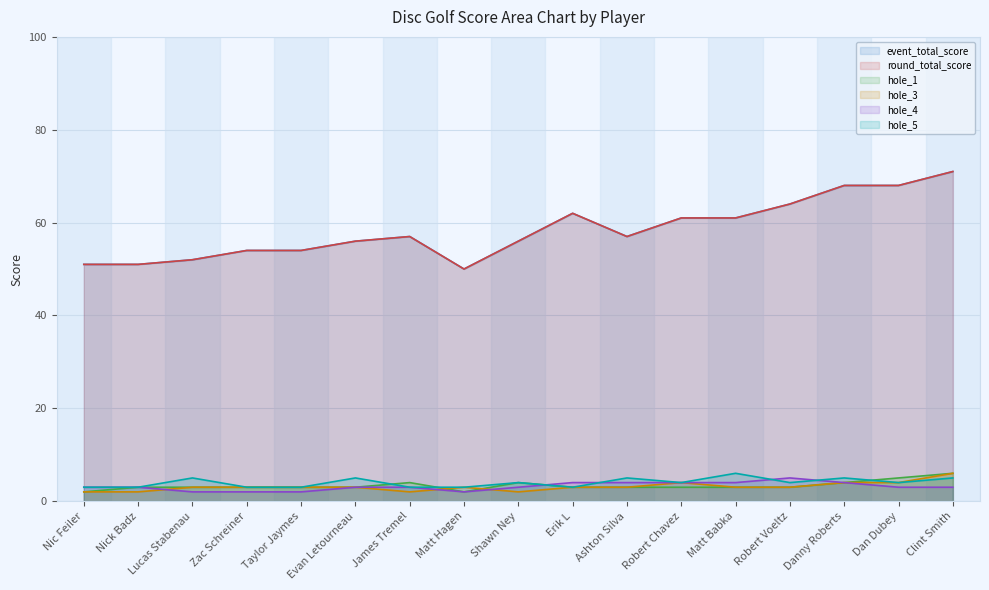

What is the average value of the round_total_score series?

58